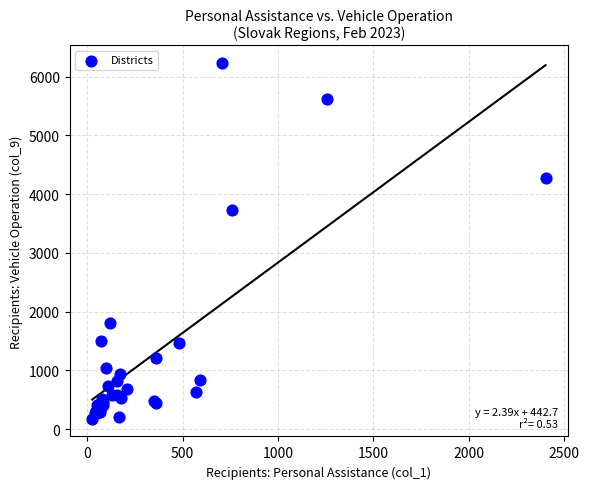

What Y value in the scatter plot is closest to 3203?

3730